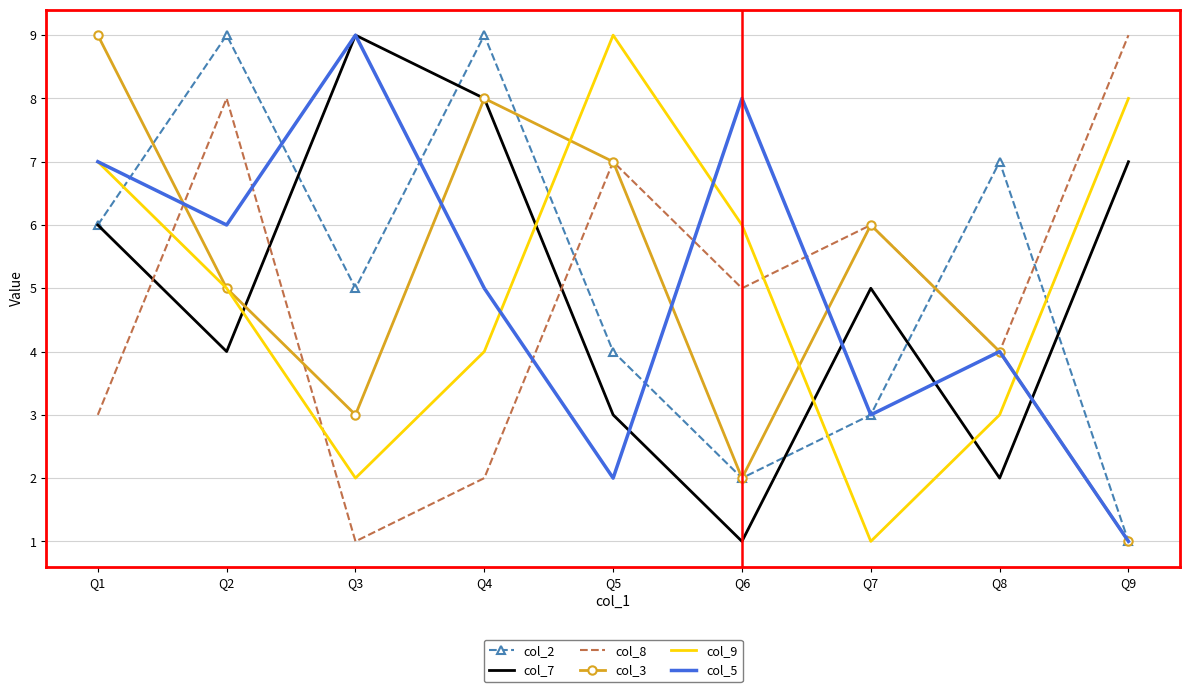

Which series ends up on top after the final intersection of col_9 and col_8?

col_8